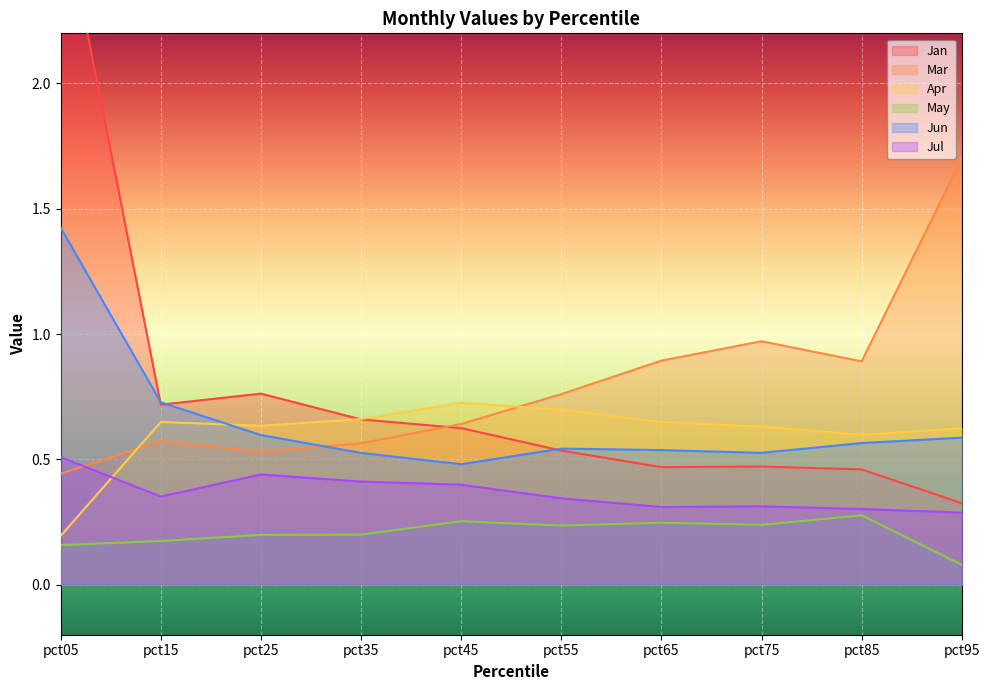

What is the value of the Mar point at the 4th from the left?

0.6